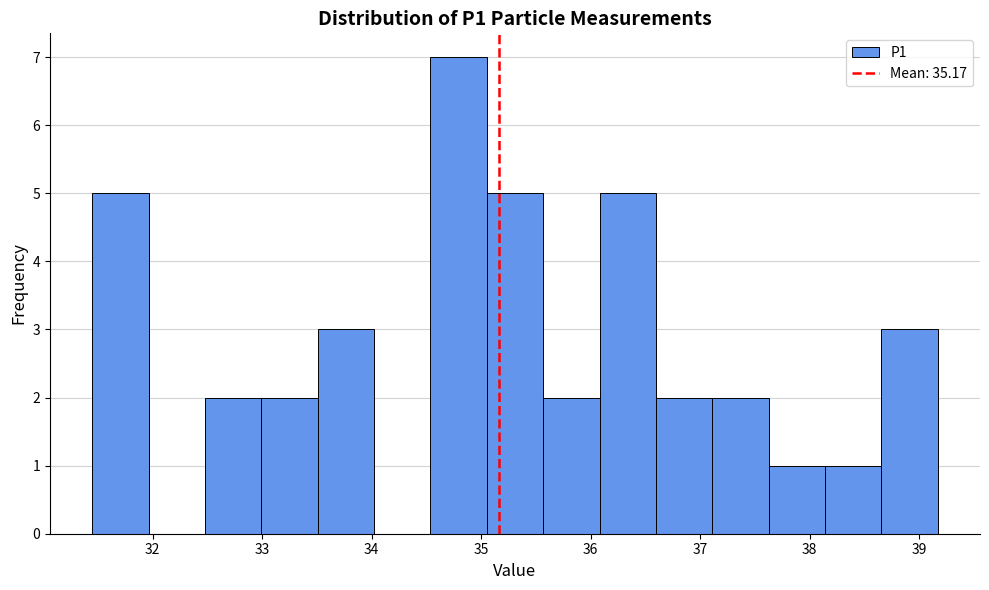

What is the height of the bar covering 37.1 to 37.6 on the x-axis? Neither the bar edges nor the heights are printed on the chart, so give them approximately, as read against the axes.

2